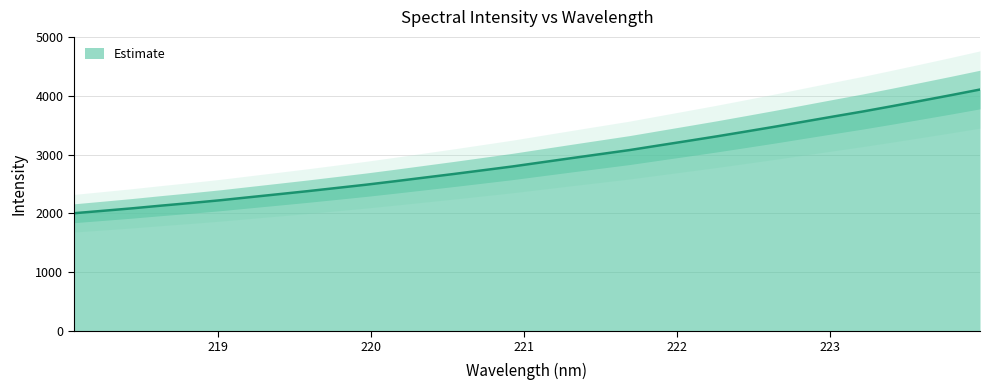

What is the change in value from 221.6902 to 223.408?

+747.6